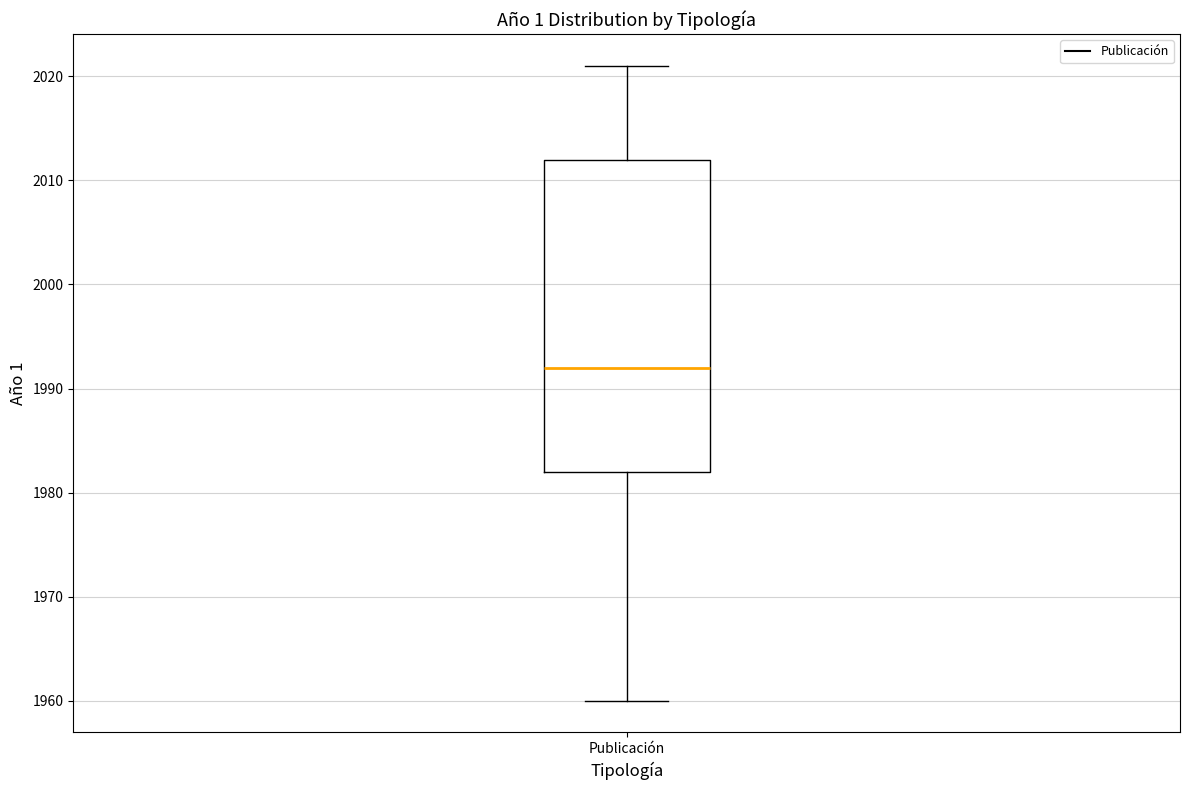

Read this box plot against the y-axis: the position of the median line, the range covered by the box, and the ends of both whiskers. The values are not printed on the chart, so give them approximately, as read against the axis.

median 1992, box 1982 to 2012, whiskers 1960 to 2021